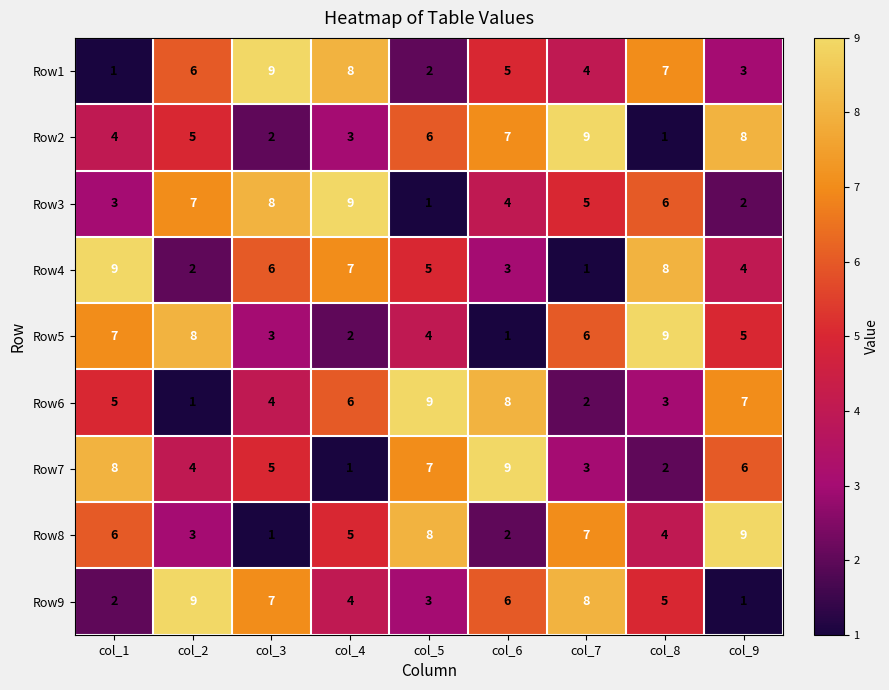

What is the total value across all series at col_6?

45